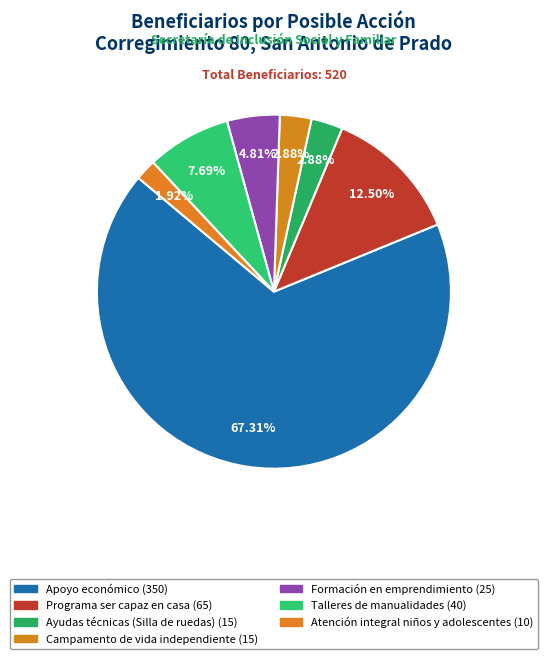

To the nearest percent, what is the average slice percentage?

14%